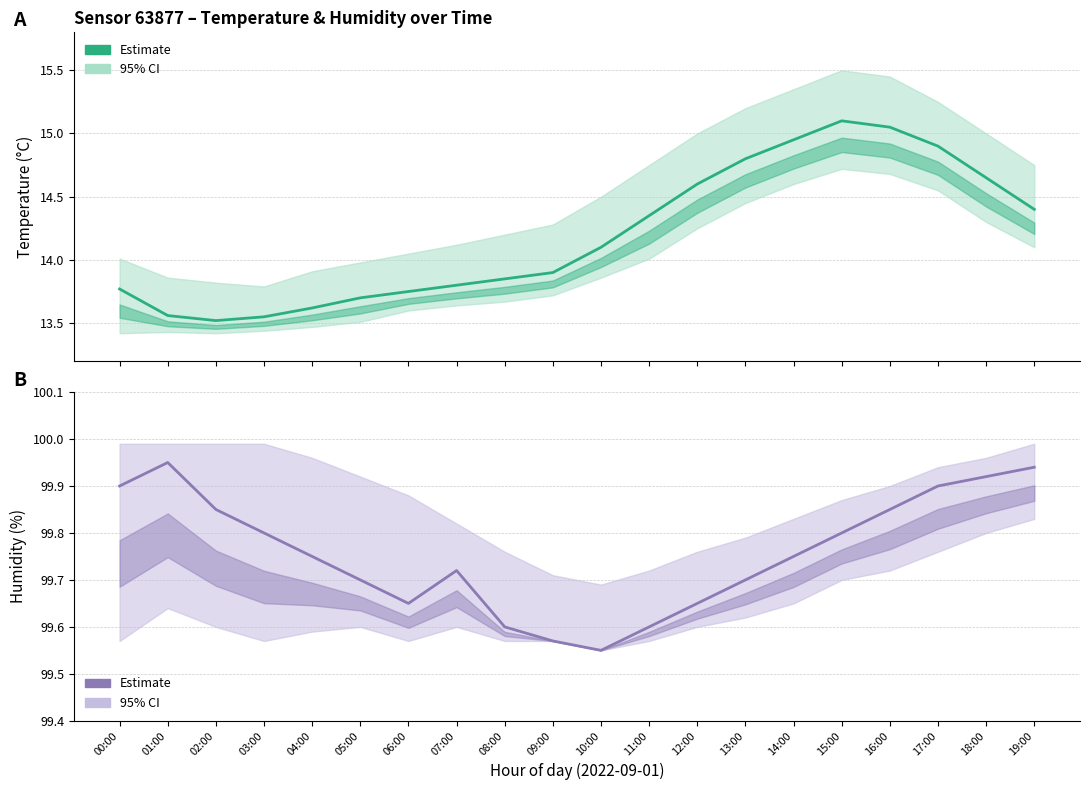

What is the difference between the highest and lowest values at 17:00?

85.0